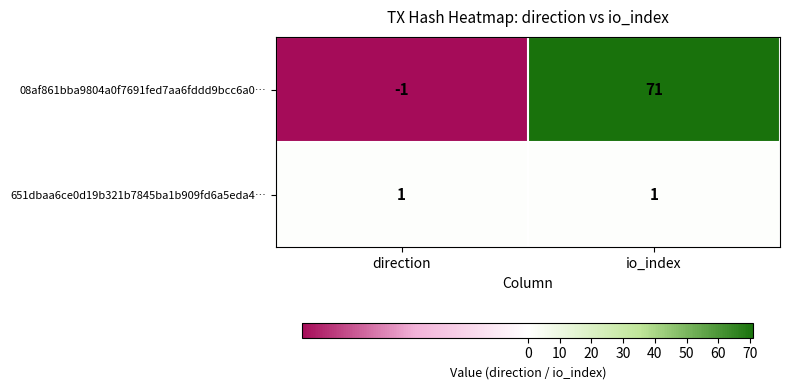

At which category does the chart reach its peak across all series?

io_index